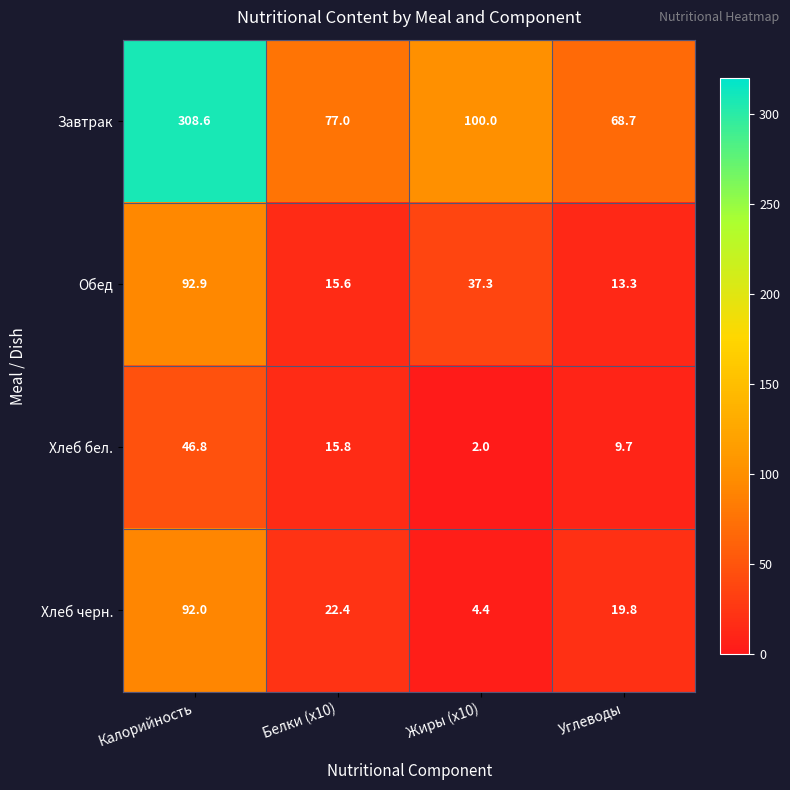

What is the difference between the highest and lowest values at Калорийность?

261.8